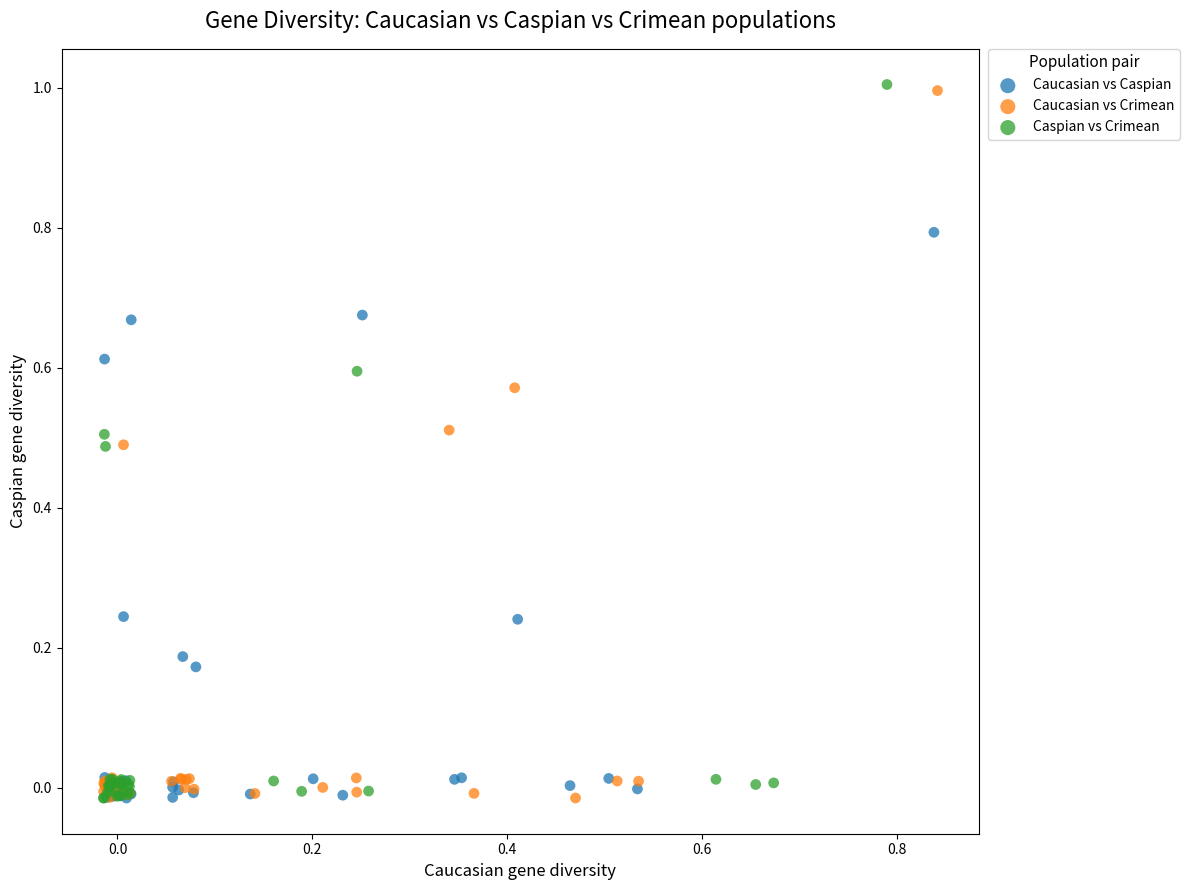

Which series has the widest spread of Y values?

Caspian vs Crimean